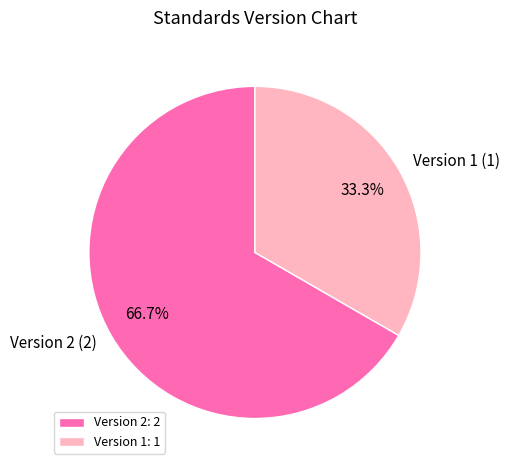

Is there any slice that represents more than half of the pie?

Yes